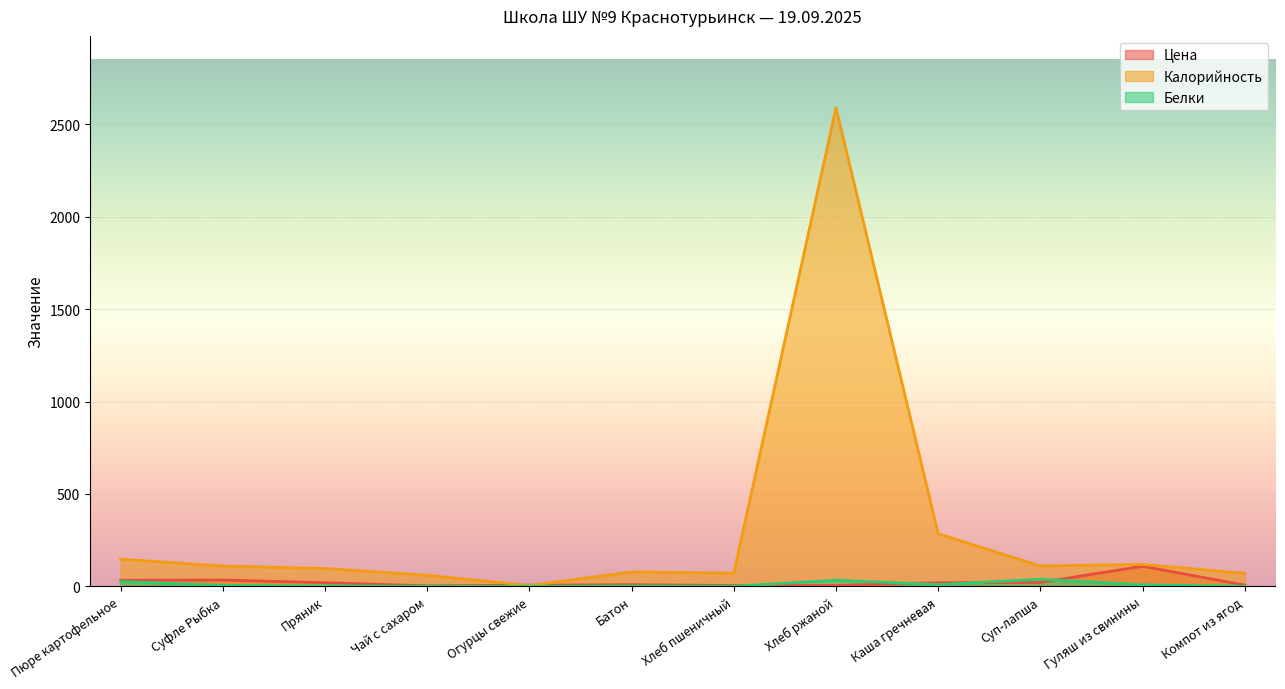

Where is Калорийность nearest to the value 1297?

Каша гречневая